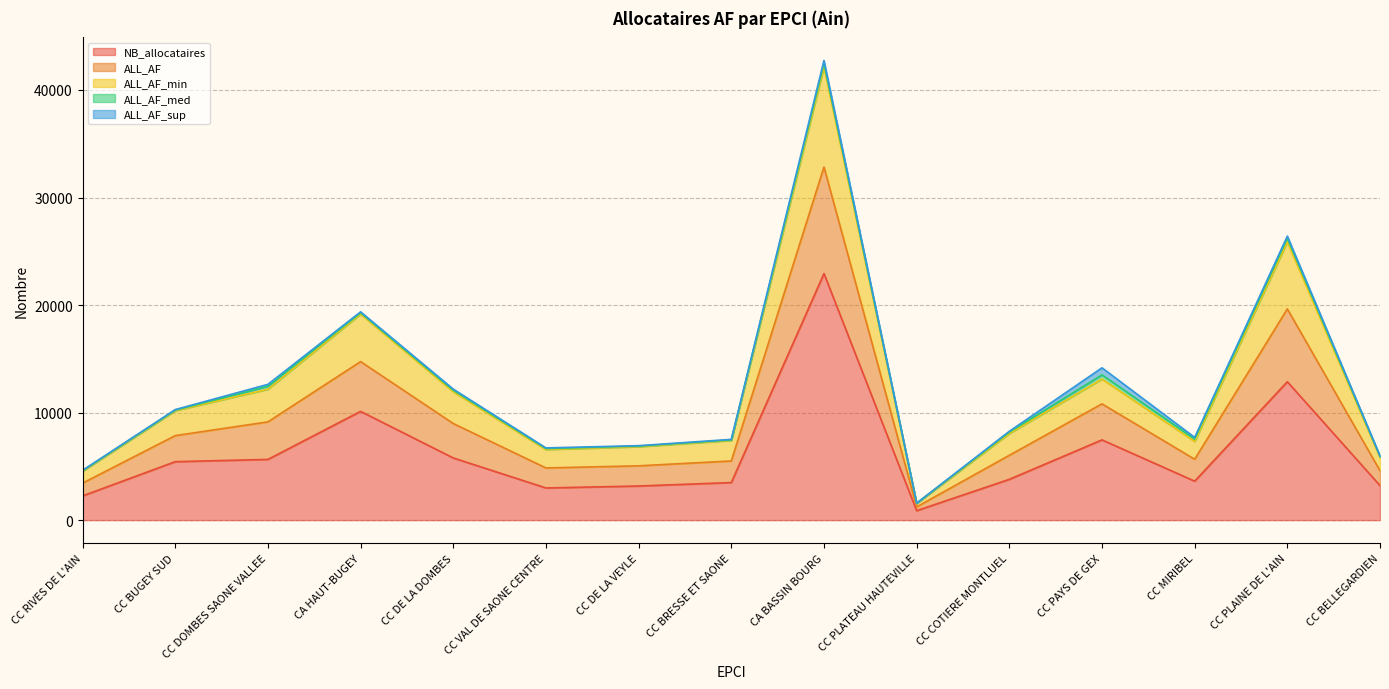

How many lines are shown in the chart?

5